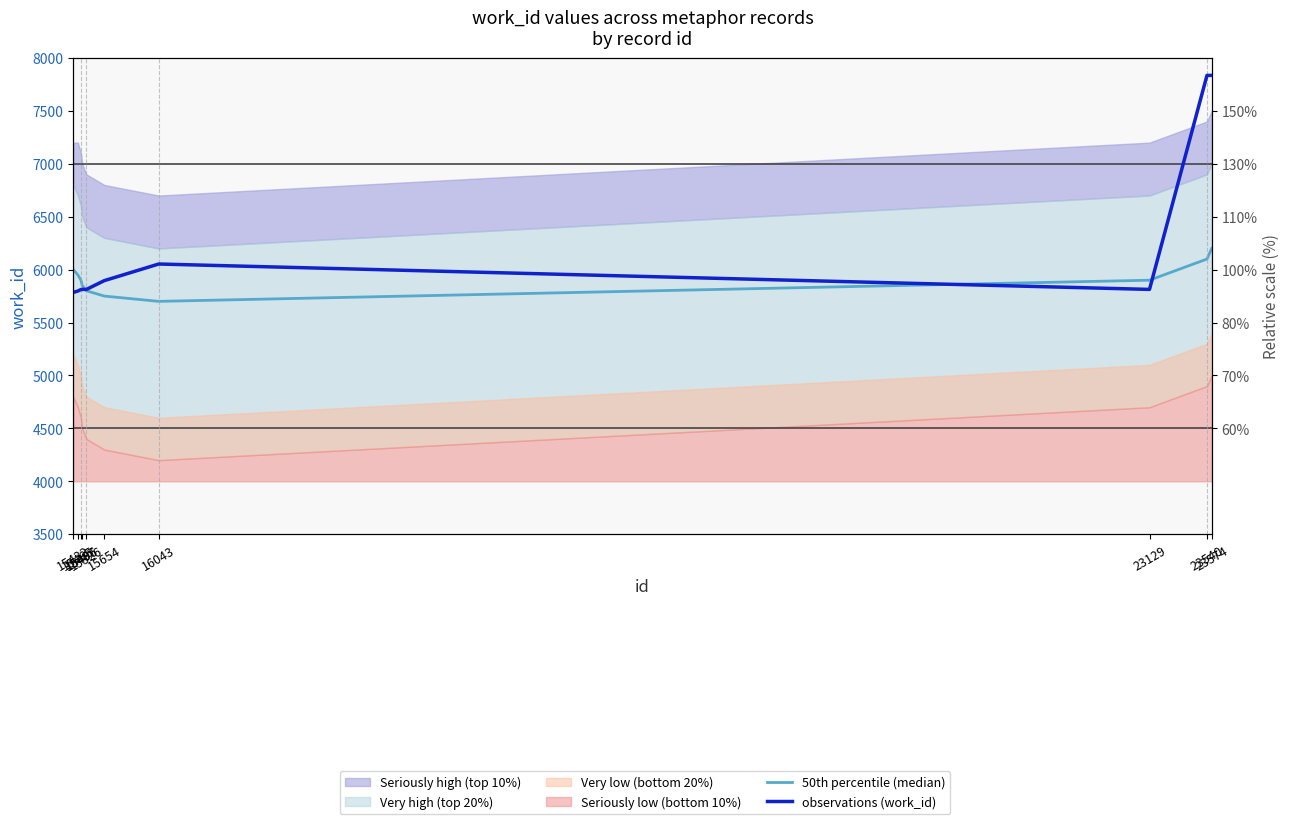

Rank the series at 23129 from highest to lowest value.

50th percentile (median), observations (work_id)